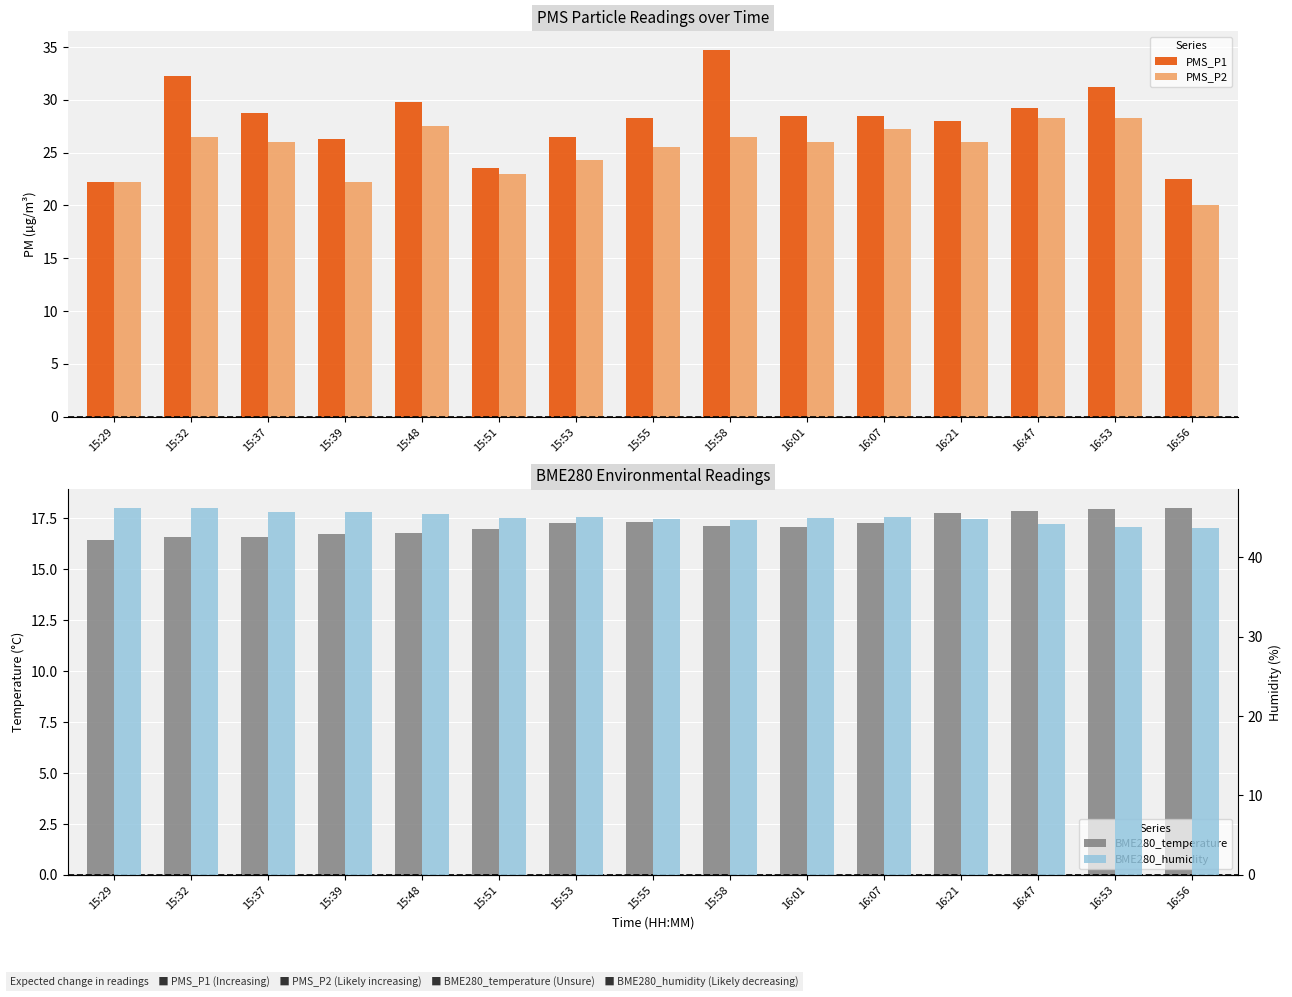

How many groups of bars are there?

15